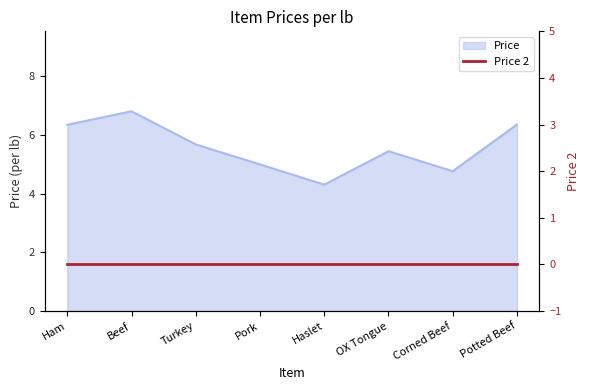

What is the difference between the second highest and second lowest values?

1.6